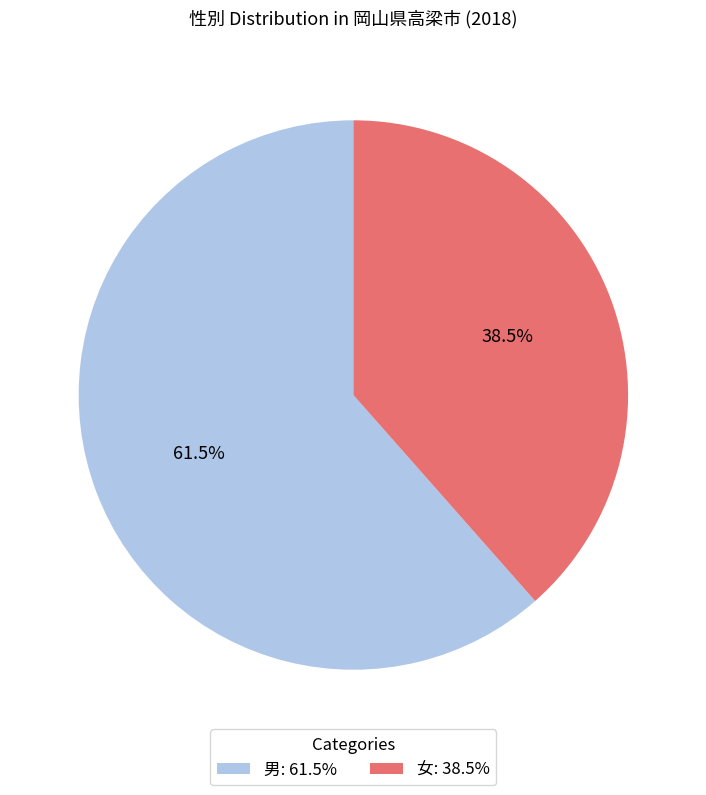

How many segments does this pie chart have?

2